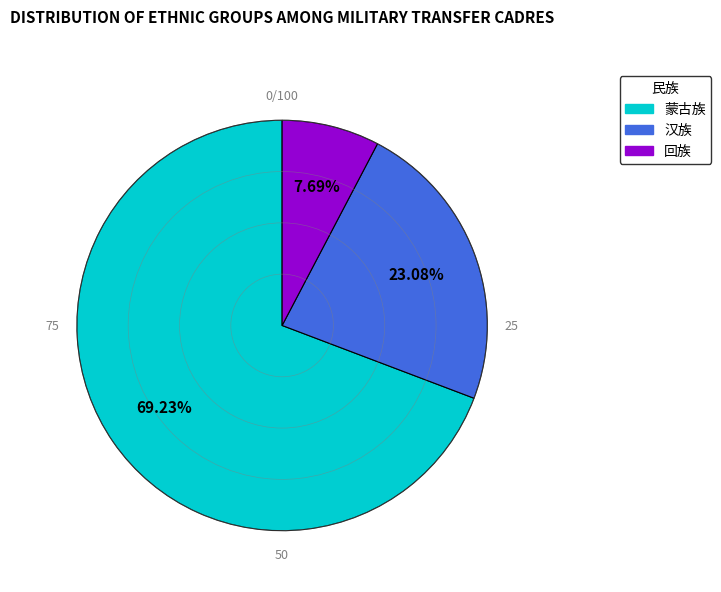

Do 蒙古族 and 汉族 together represent more than half of the pie?

Yes